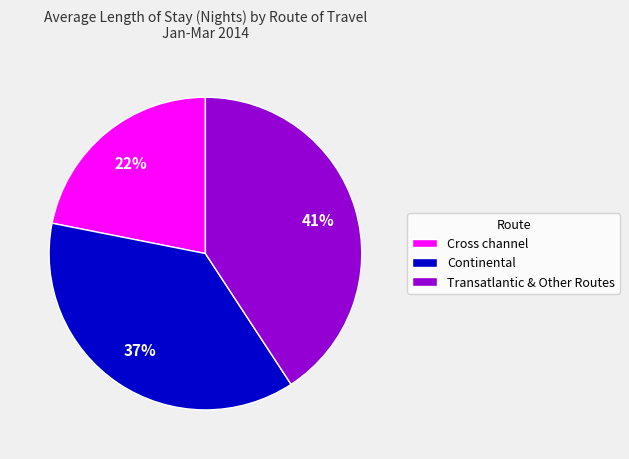

What is the smallest slice in the pie chart?

Cross channel